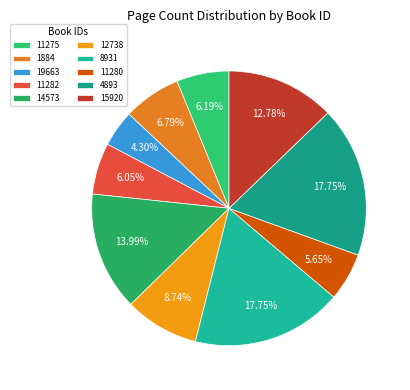

The 15920 slice represents 27% of the pie. True or false?

False